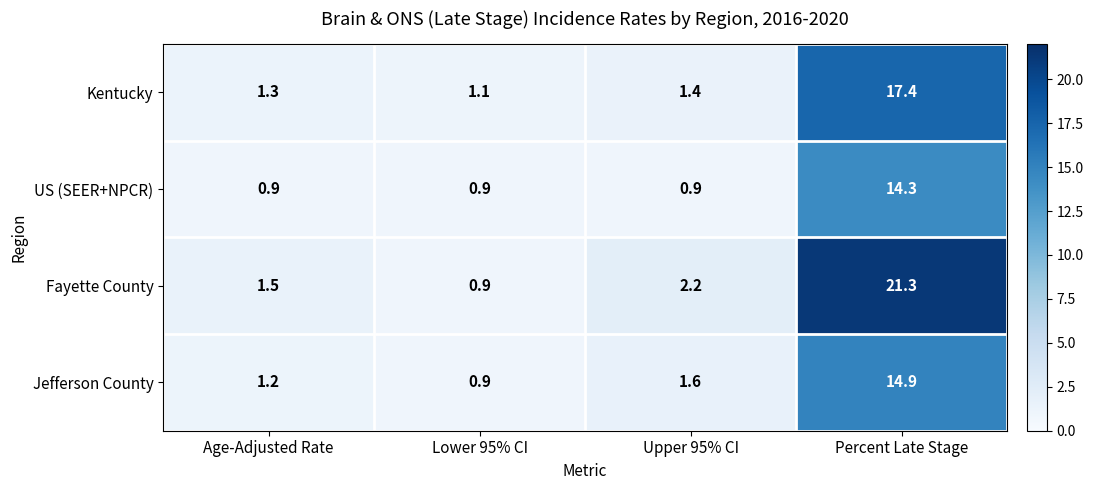

True or false: Jefferson County has a value of 7.6 at Percent Late Stage.

False